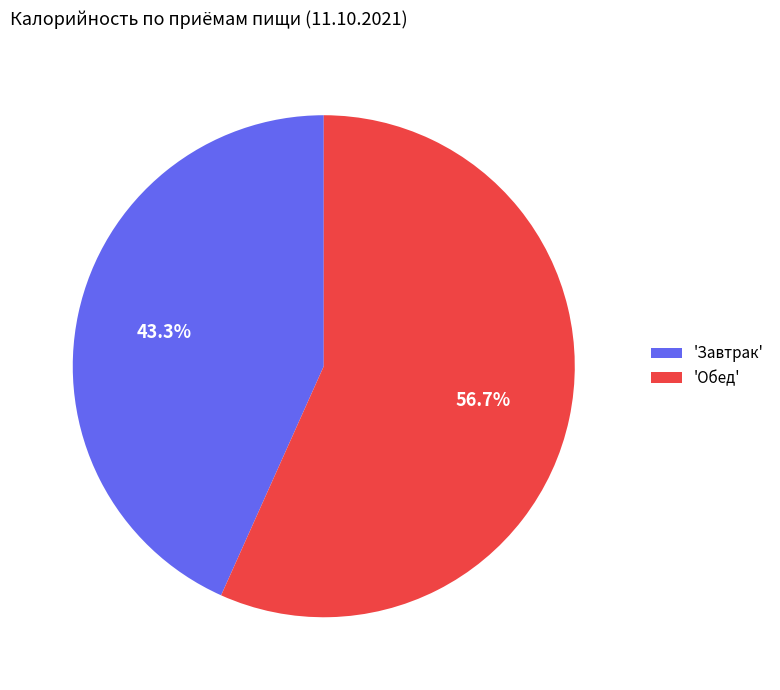

Which slice is the smallest?

'Завтрак'